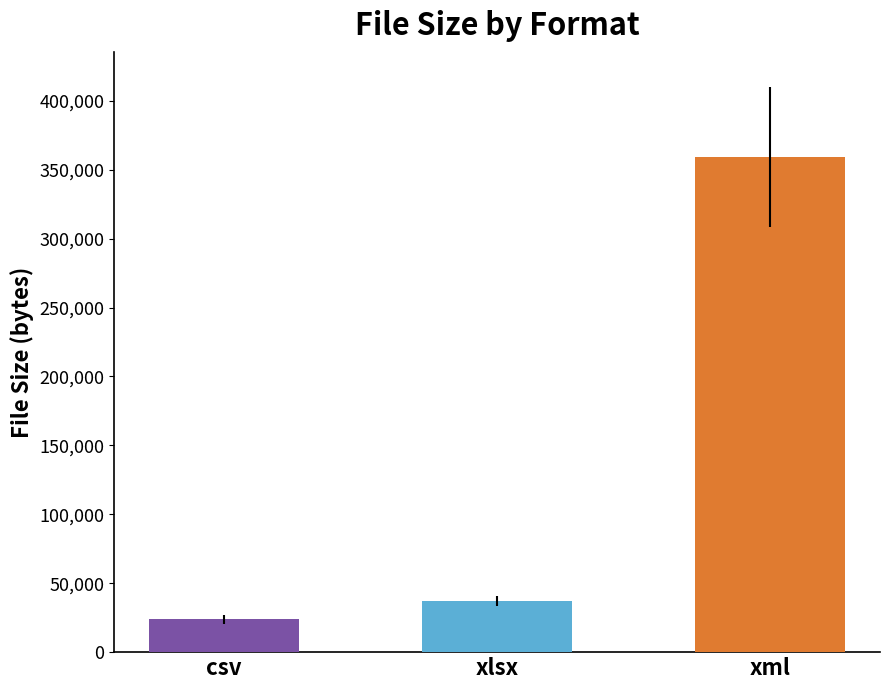

What value does the xml series have at filesize, to the nearest 10?

357710